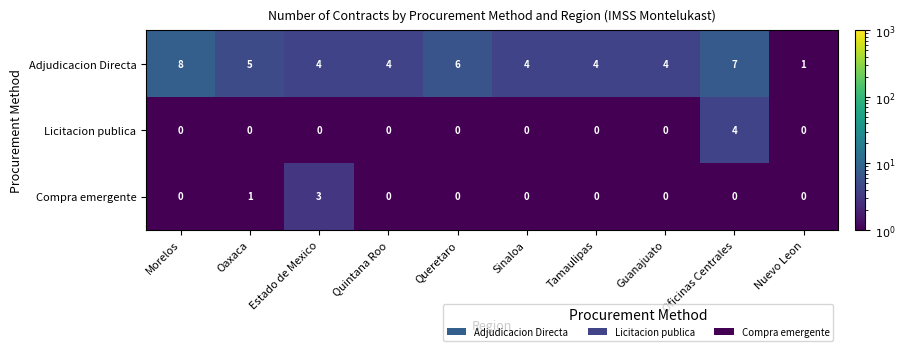

At which category is the sum across all series the highest?

Oficinas Centrales